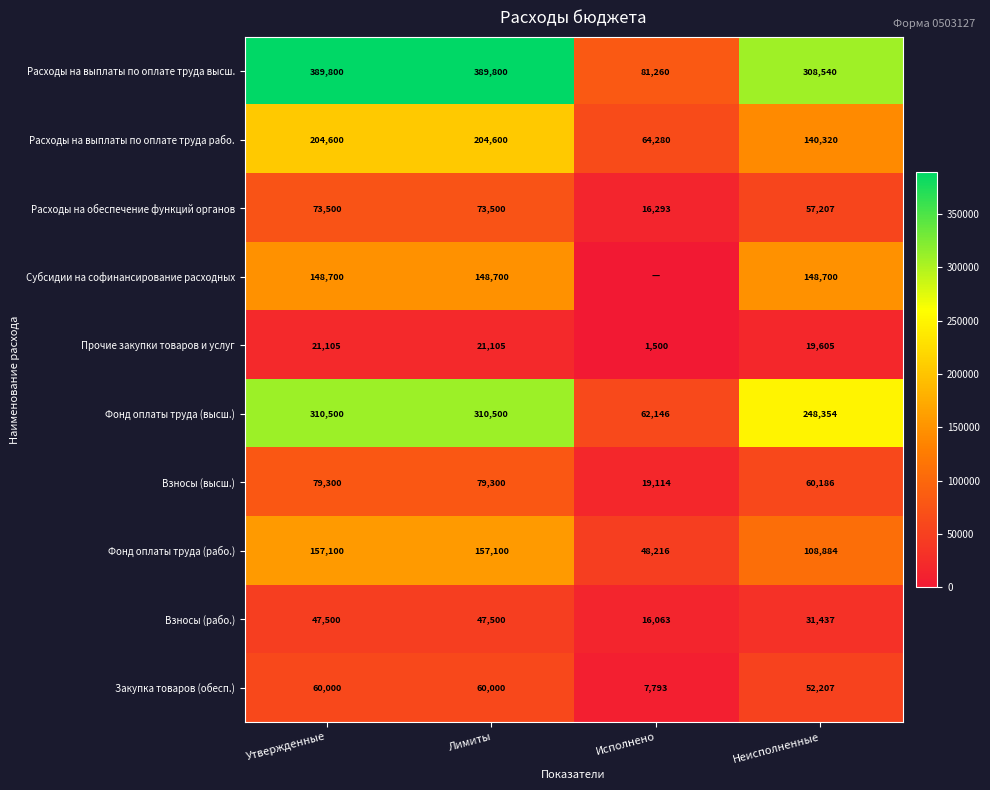

What is the total value across all series at Неисполненные?

1175440